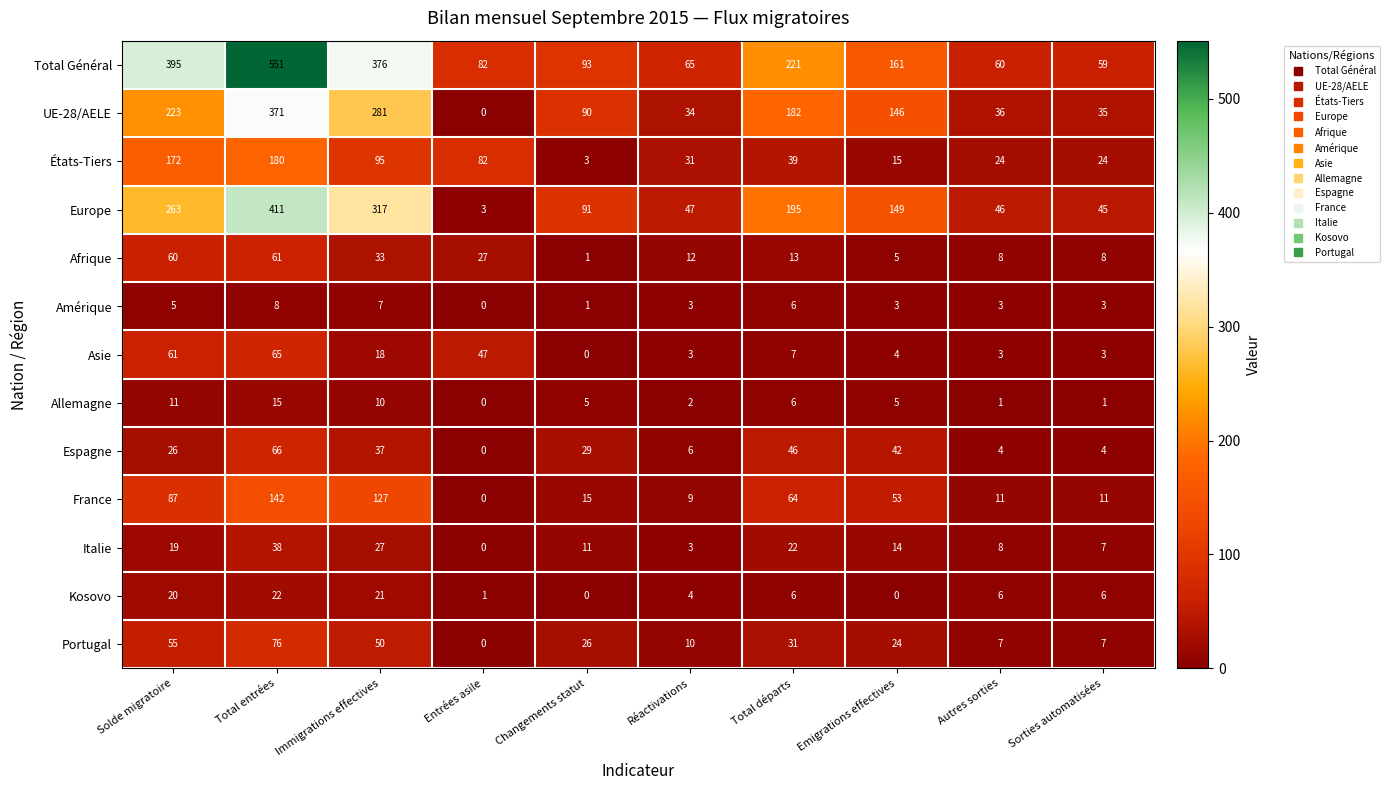

The Kosovo series shows 1 at Entrées asile. True or false?

True